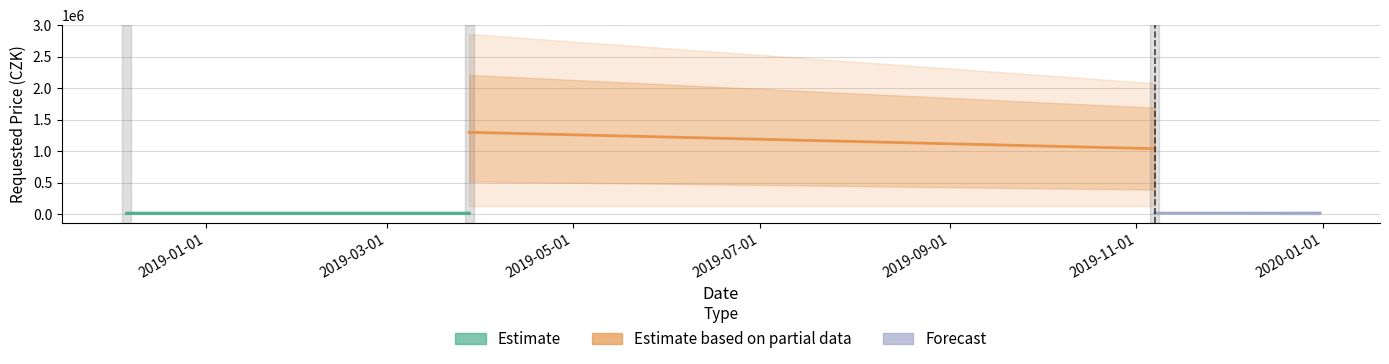

How many categories are shown in the chart?

2